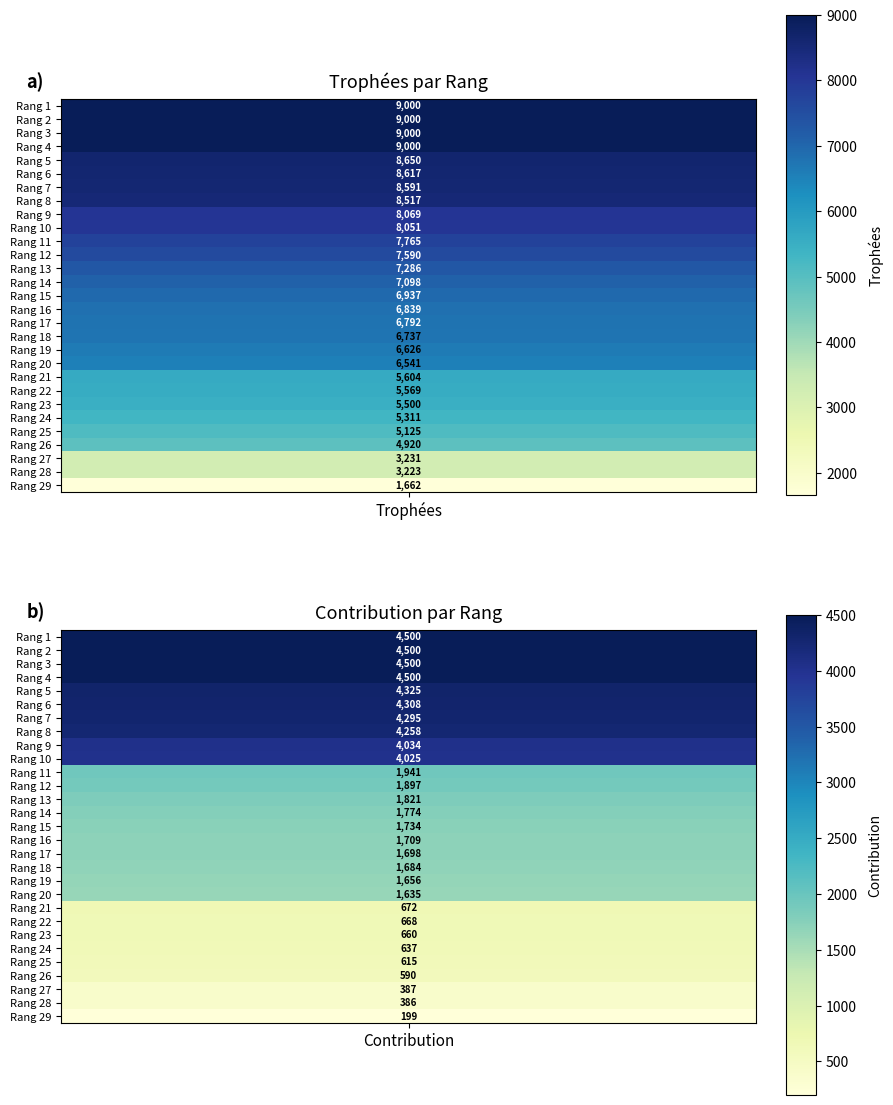

Is it true that 9 equals 11398 at 0?

False